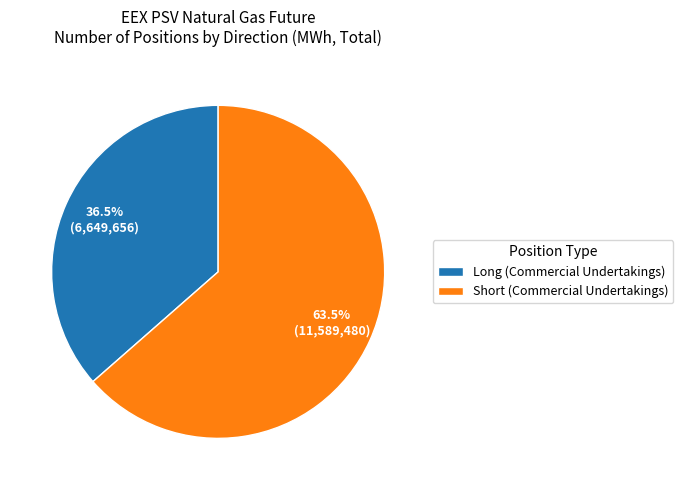

Between Long (Commercial Undertakings) and Short (Commercial Undertakings), which is larger?

Short (Commercial Undertakings)